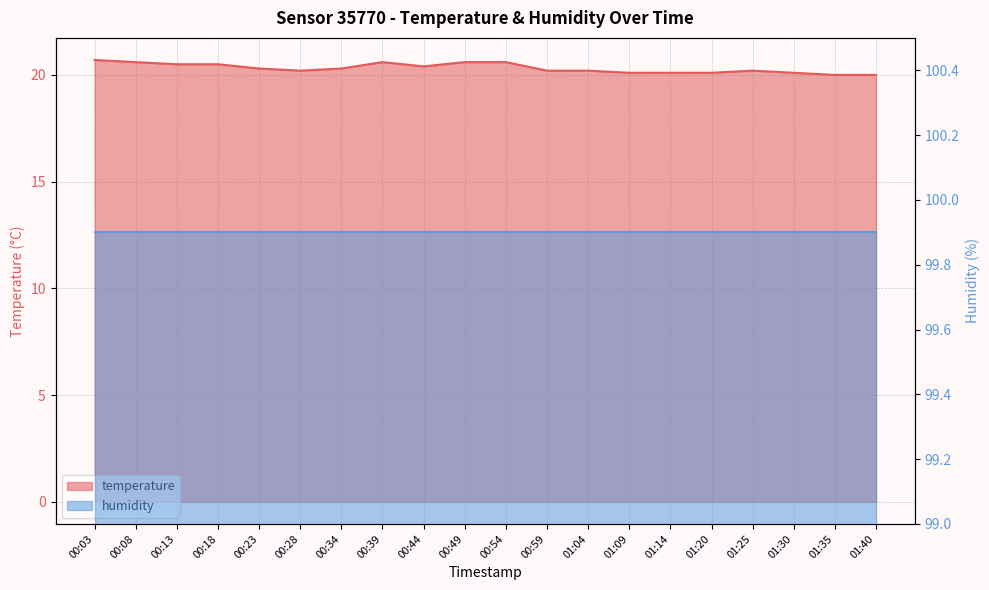

Which label corresponds to the largest value in the chart?

00:03